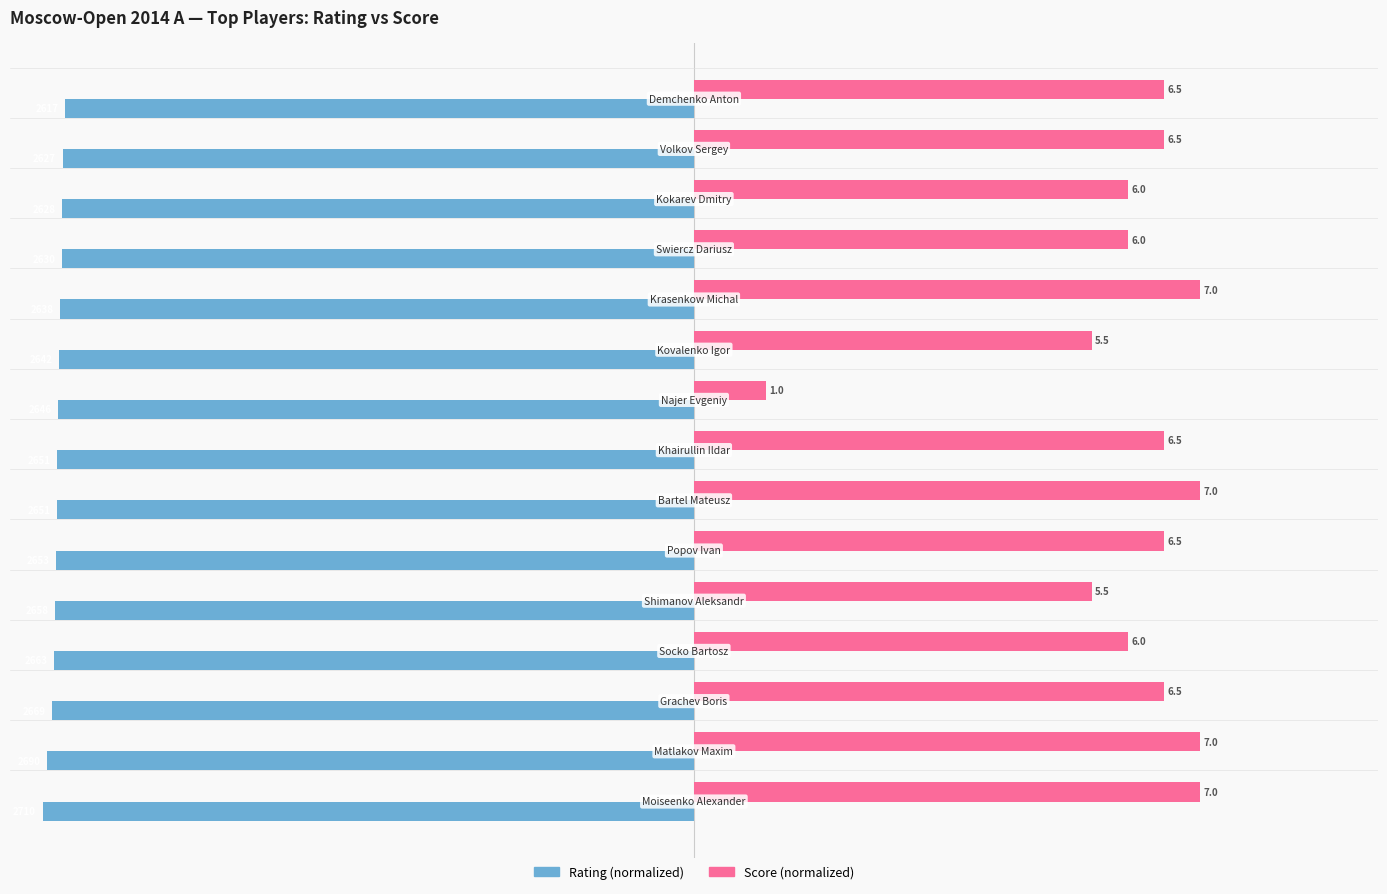

The Rating (norm) series shows -97.5 at 9. True or false?

True